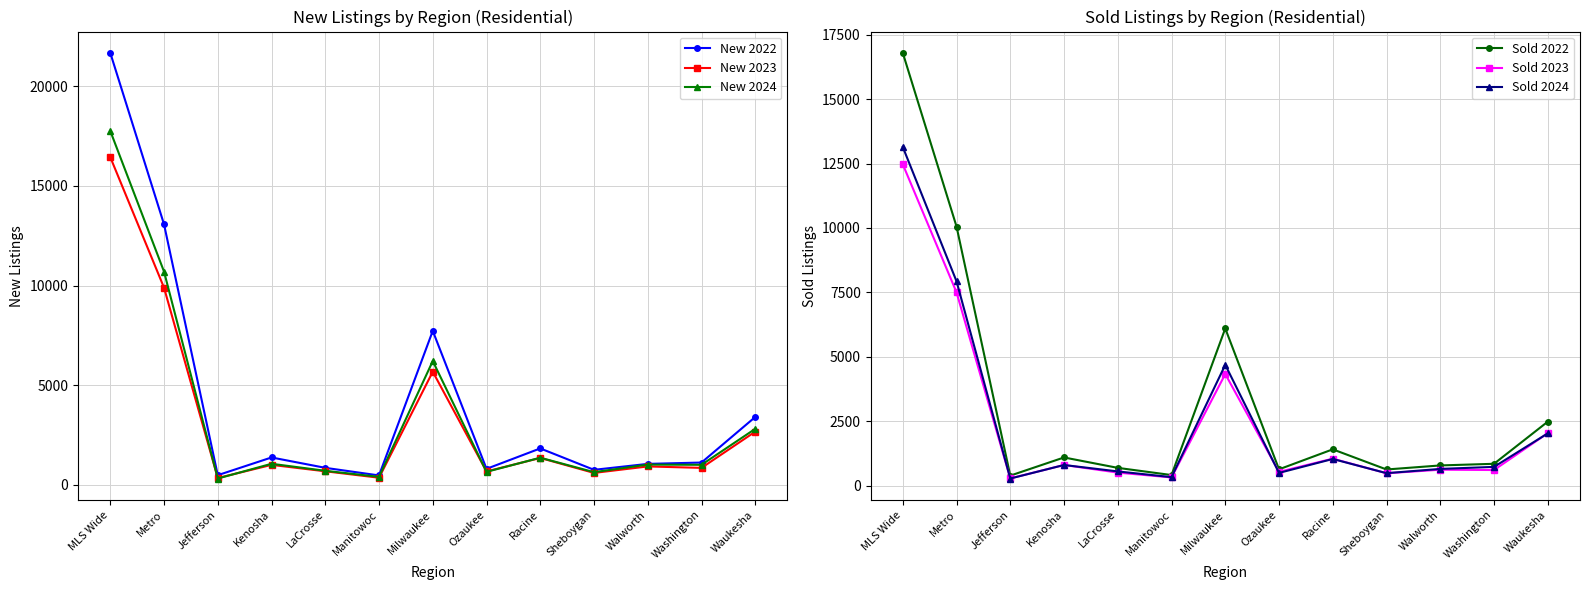

How many intersections are there between Sold 2023 and Sold 2024?

5